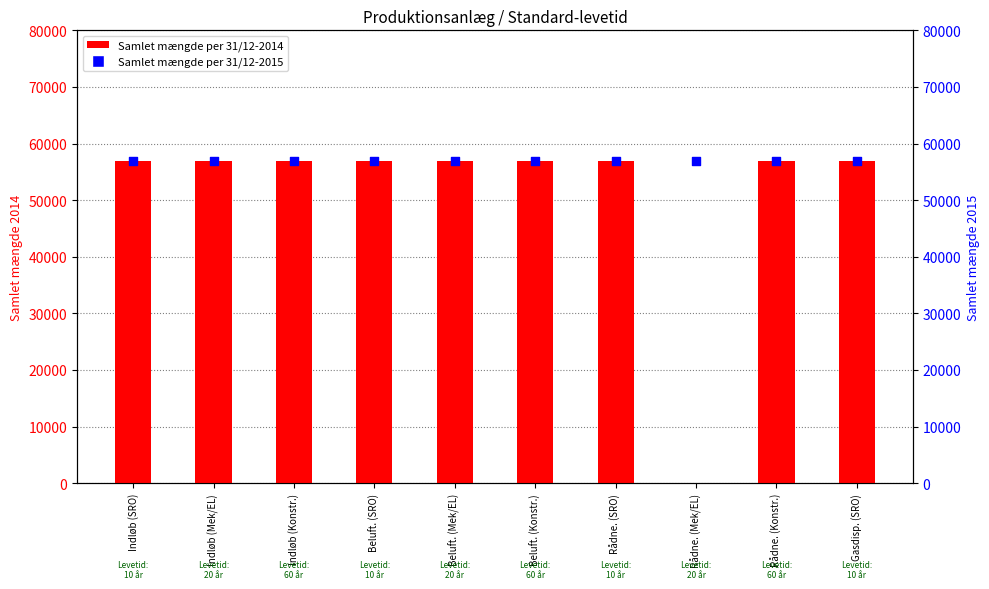

Which series contains the lowest Y value?

Samlet mængde per 31/12-2014